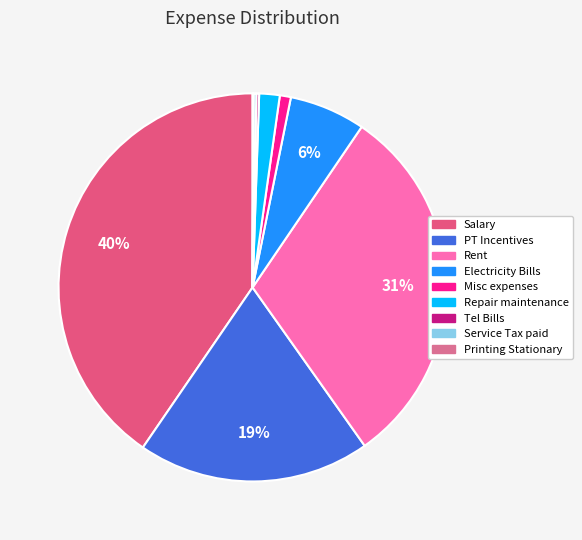

Approximately how many times larger is the value at Printing Stationary compared to Misc expenses?

0.1